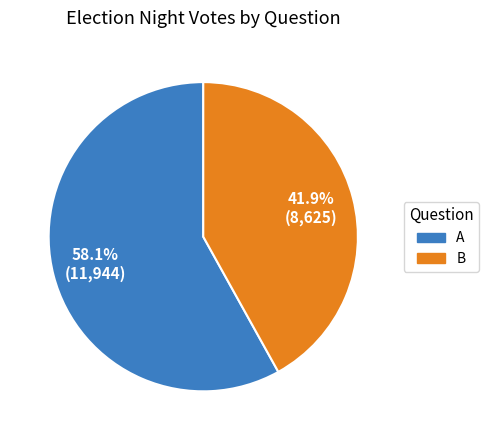

What is the smallest slice in the pie chart?

B